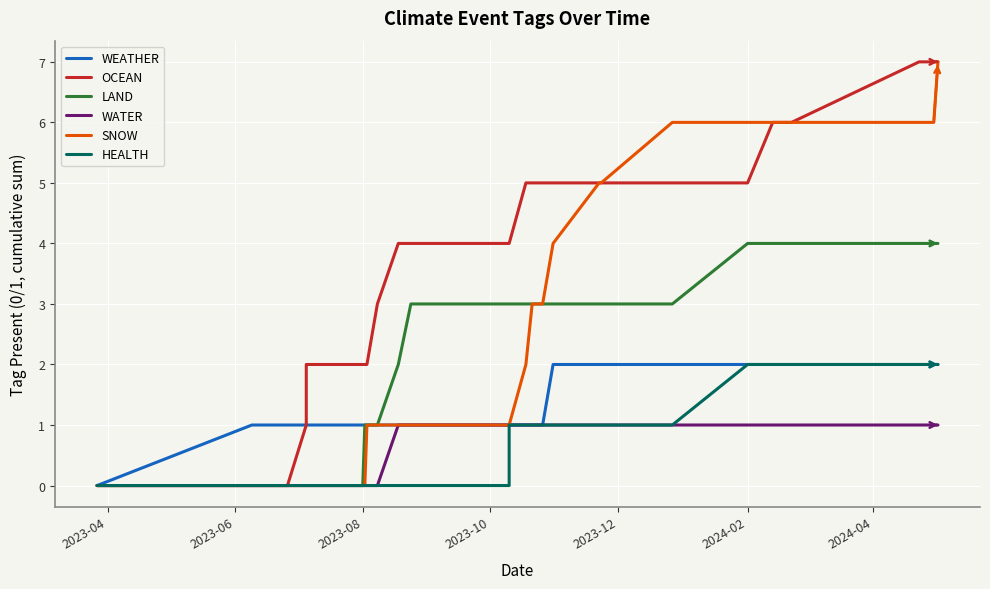

What is the label of the 2nd point from the left?

2023-06